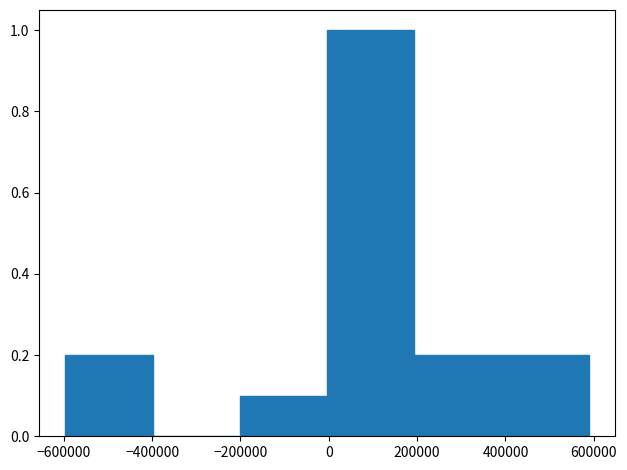

How tall is the bar that spans 200000 to 400000 on the x-axis? Neither the bar edges nor the heights are printed on the chart, so give them approximately, as read against the axes.

0.2